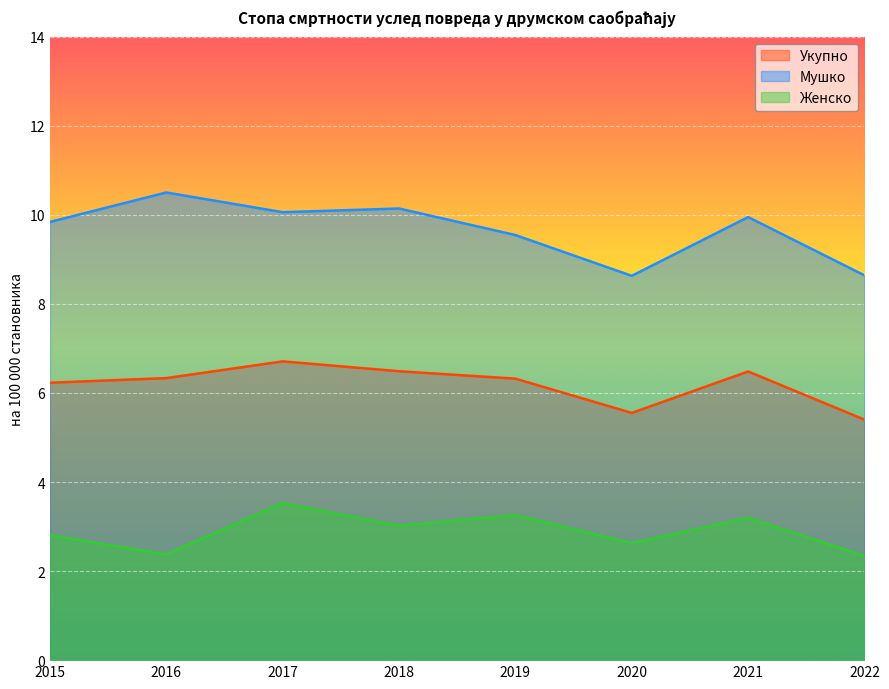

True or false: Укупно and Женско intersect in this chart.

False